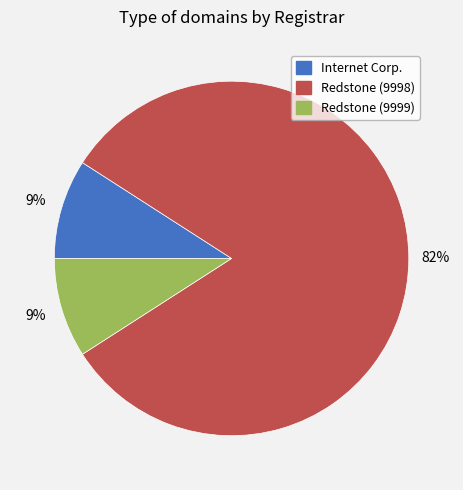

Is there a majority slice in this chart?

Yes